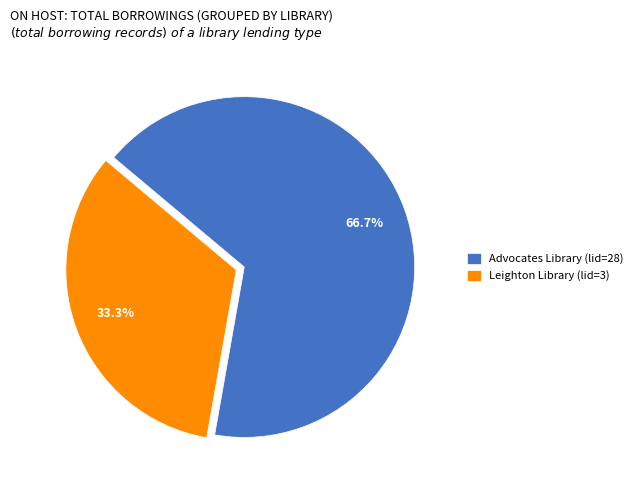

Rank the categories by value from lowest to highest.

Leighton Library (lid=3), Advocates Library (lid=28)